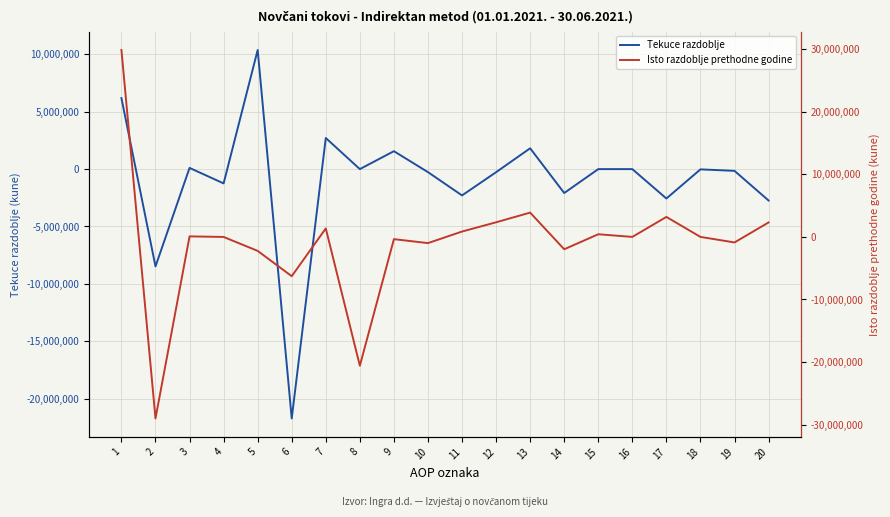

What is the value of the Tekuce razdoblje point at the 5th from the left?

10380577